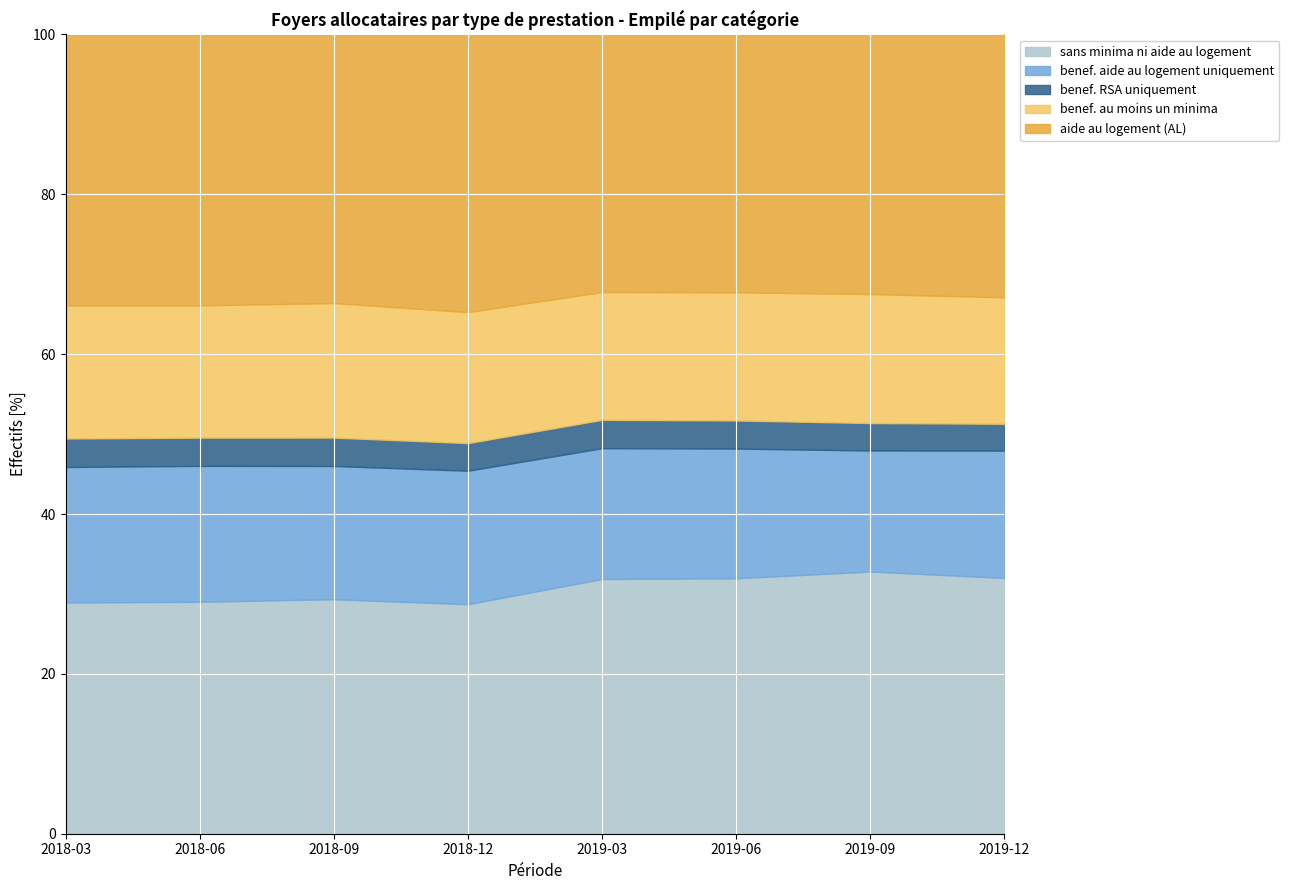

What is the label of the 5th point from the right?

2018-12